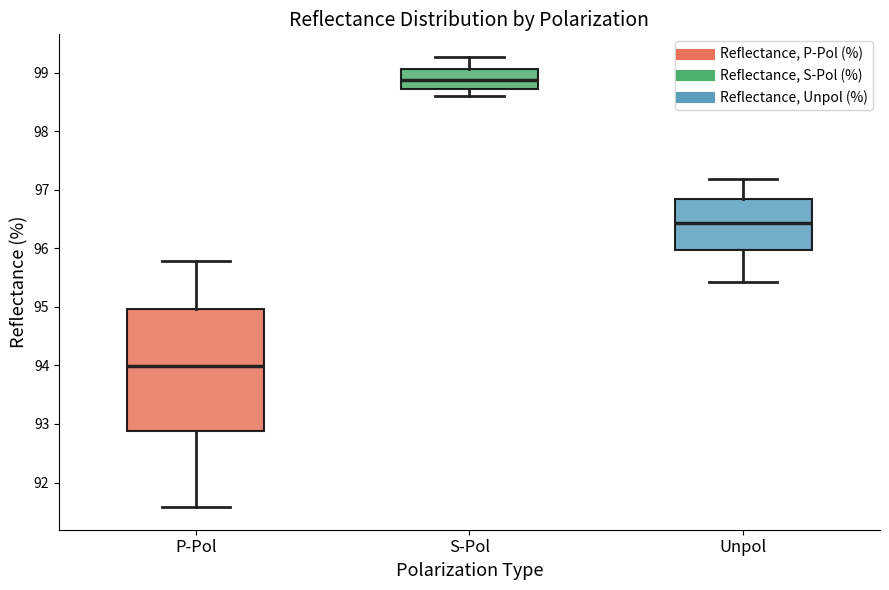

Which box has the highest median line?

S-Pol